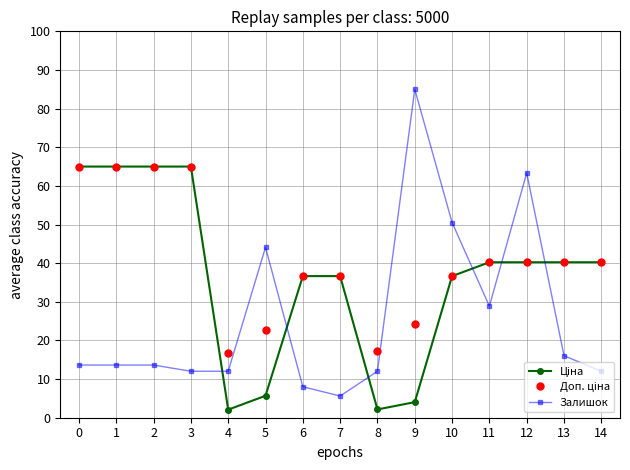

The Залишок series shows 19.0 at 14. True or false?

False